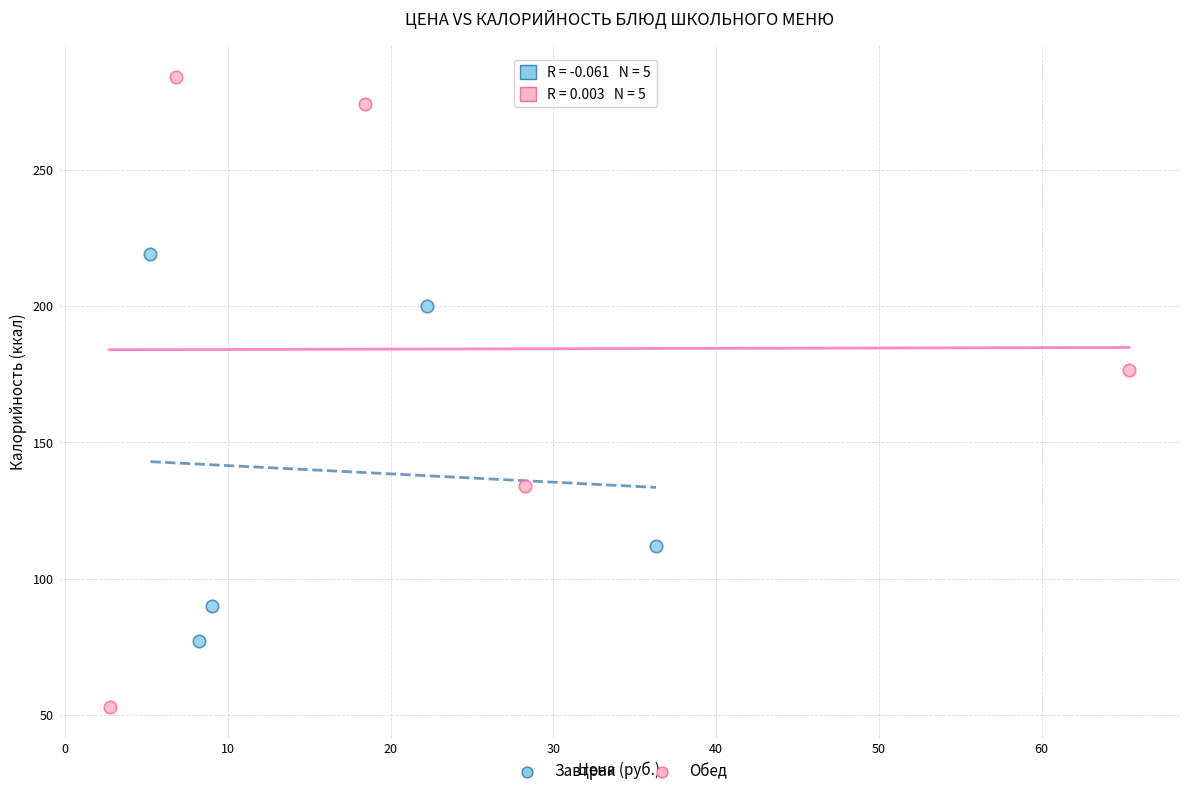

Which series contains the highest Y value?

Обед